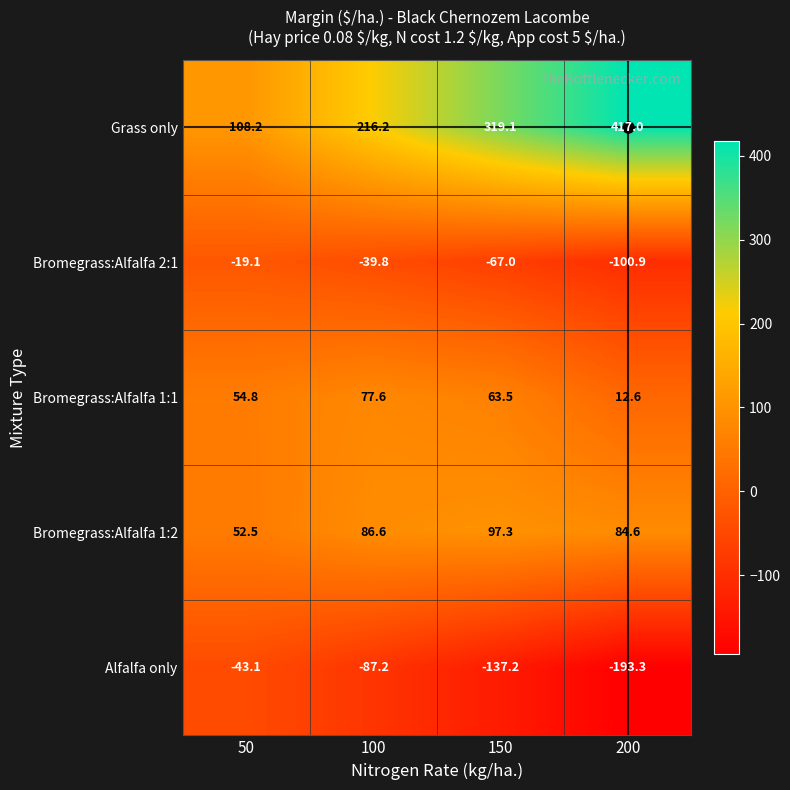

What is the difference between the maximum and second lowest values in the Bromegrass:Alfalfa 1:2 series?

12.7